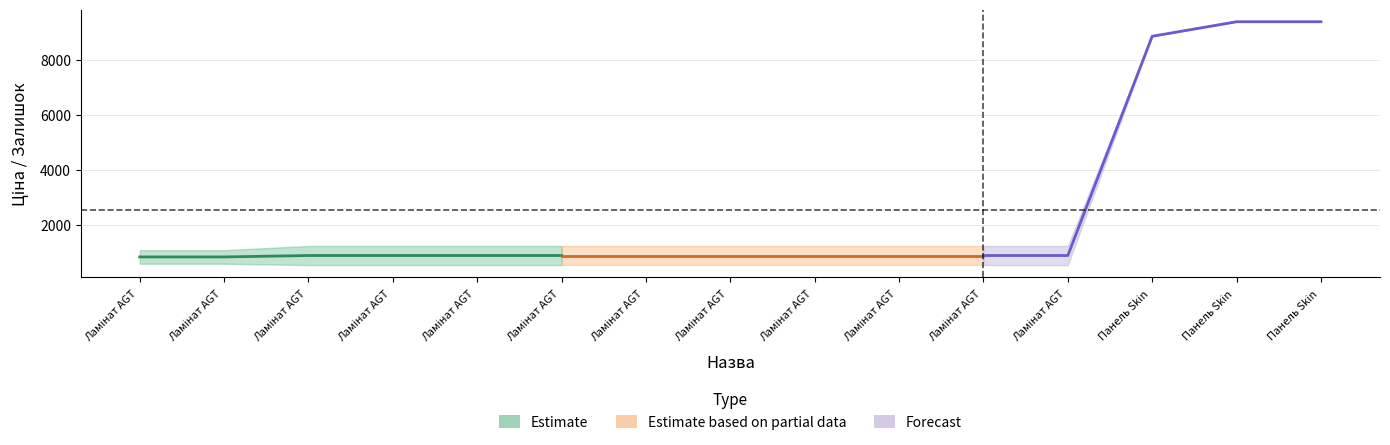

What is the highest value of the Доп. ціна series?

9384.0